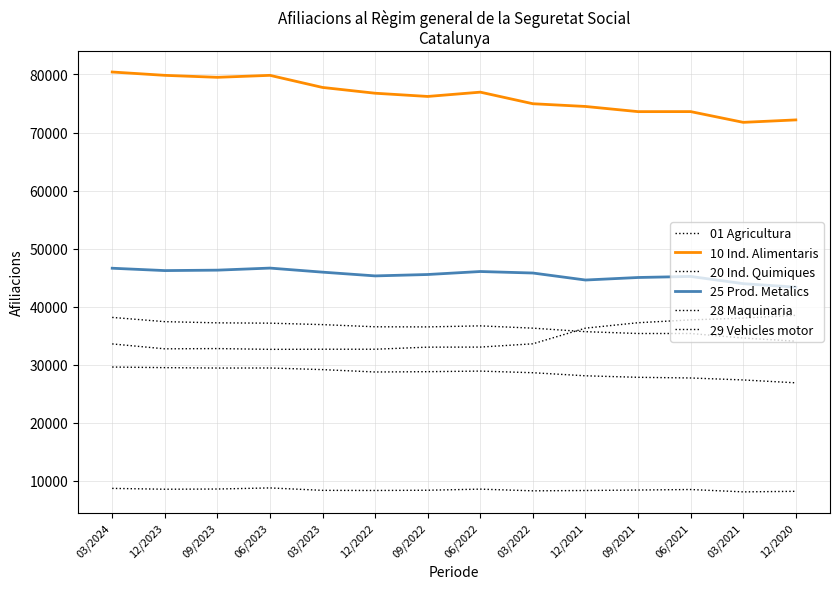

True or false: 28 Maquinaria and 20 Ind. Quimiques cross at least once.

False